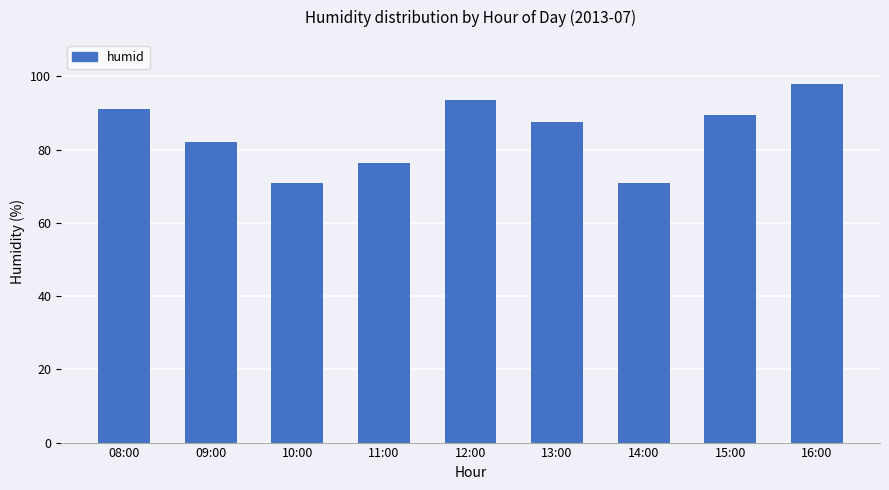

How many bars are there in total?

9